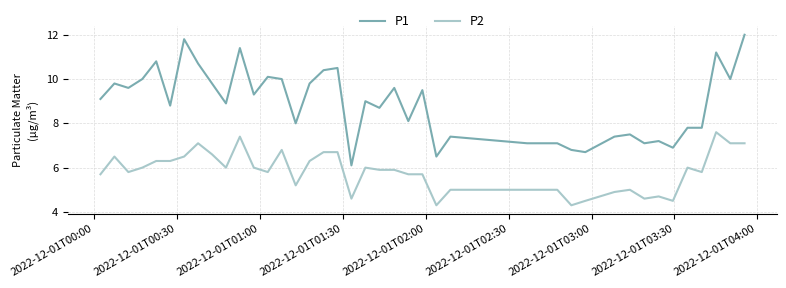

List the series in order of their peak value, lowest first.

P2, P1